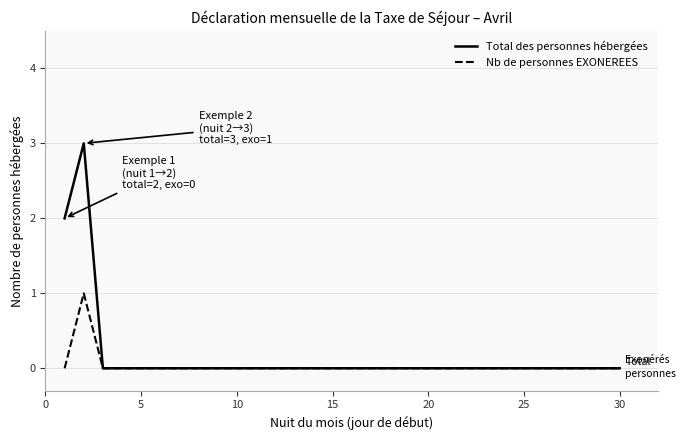

Rank the series by their maximum value, from lowest to highest.

Nb de personnes EXONEREES, Total des personnes hébergées